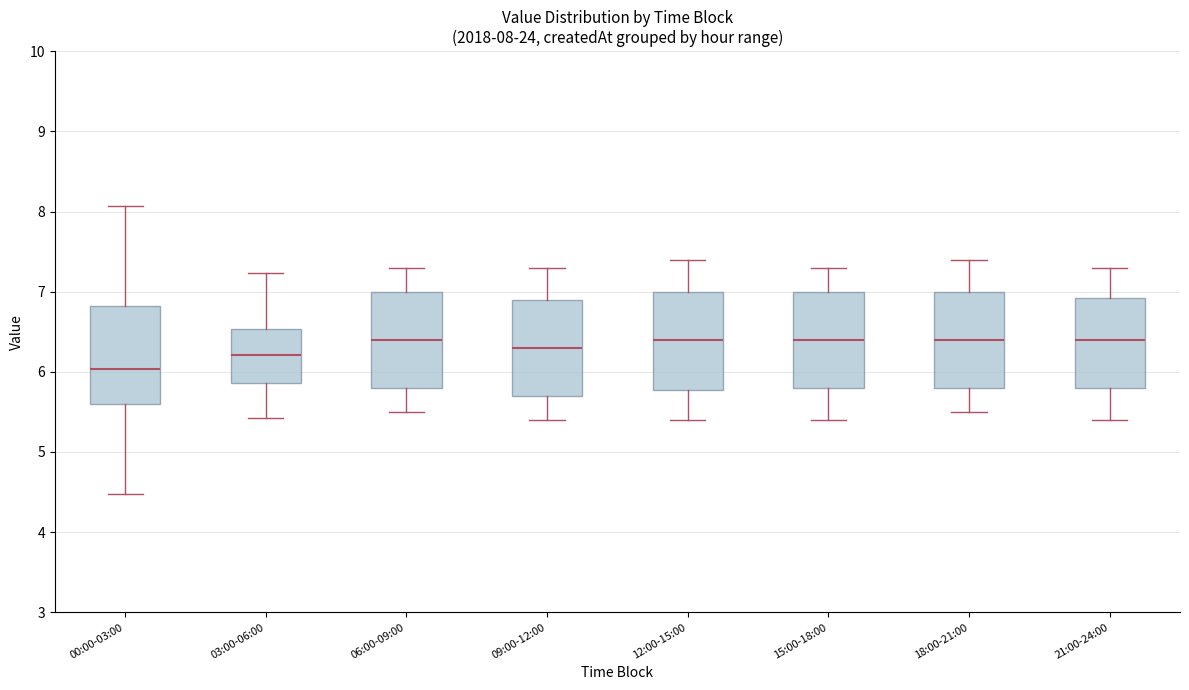

Which box's median line is the lowest?

00:00-03:00